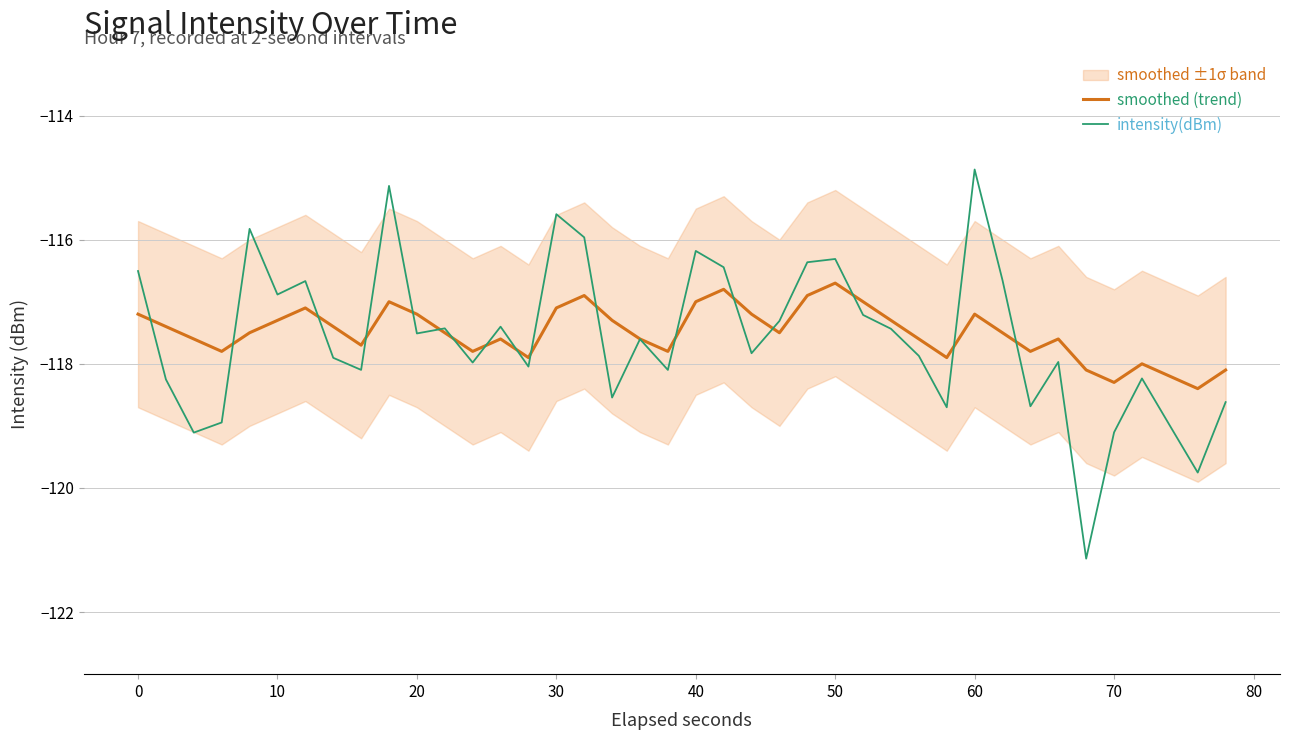

At which label does intensity(dBm) reach its peak?

60